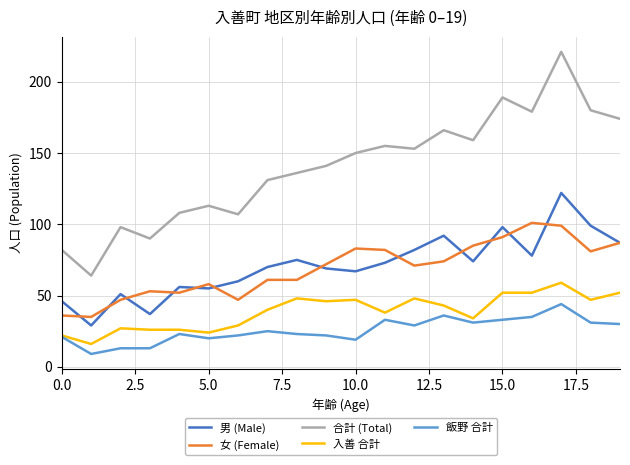

What is the maximum value for 男 (Male)?

122